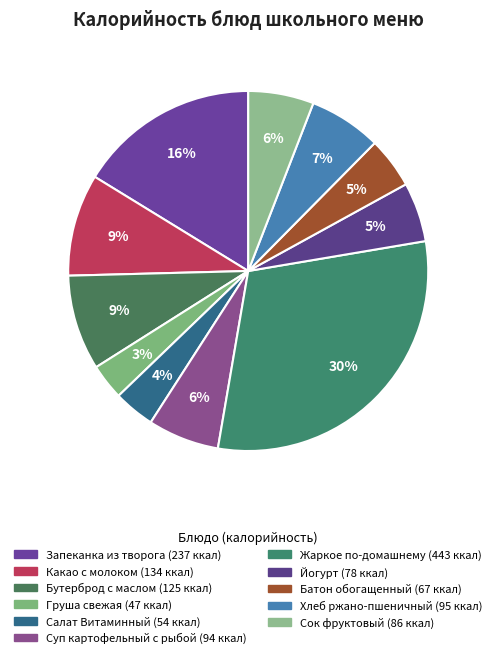

What is the change in value from Салат Витаминный to Сок фруктовый?

+32.0